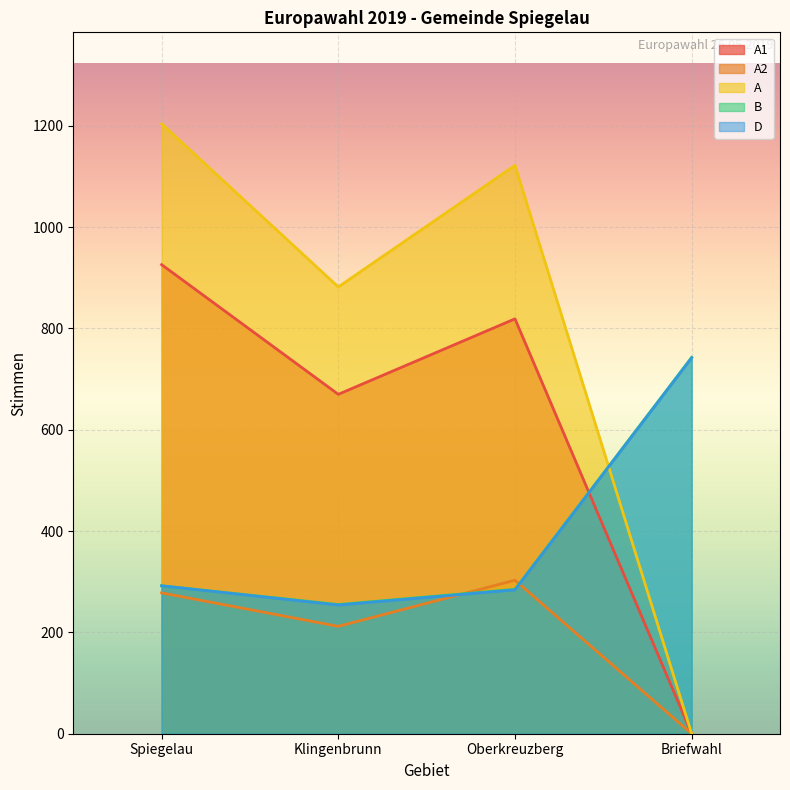

What is the label of the 2nd point from the left?

Klingenbrunn